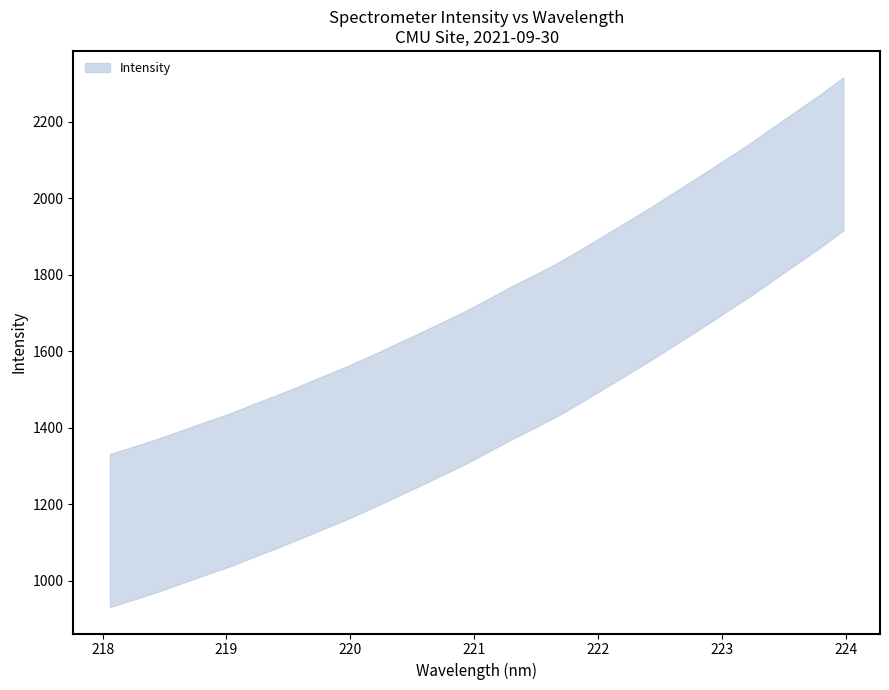

What is the average value?

1557.8